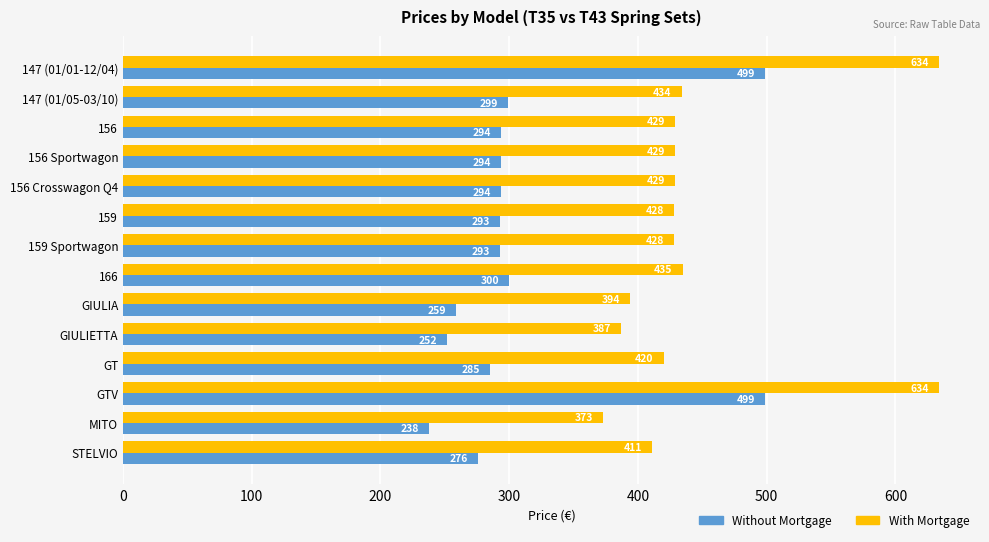

Rank the series by their maximum value, from lowest to highest.

Without Mortgage, With Mortgage